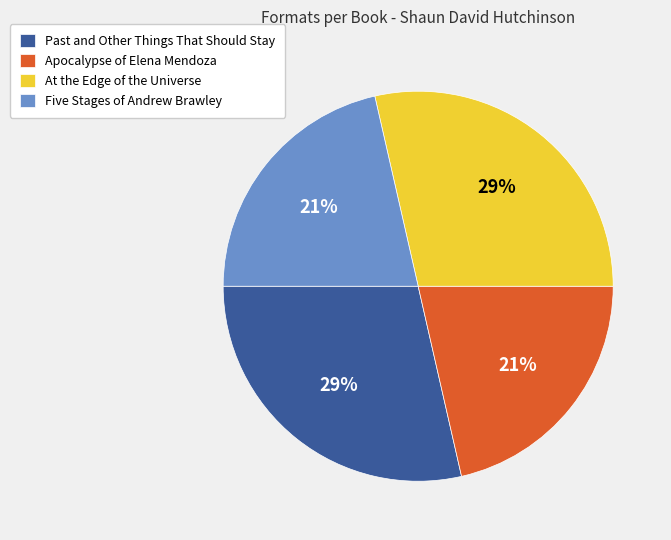

What is the ratio of the value at Apocalypse of Elena Mendoza to the value at Five Stages of Andrew Brawley?

1.0